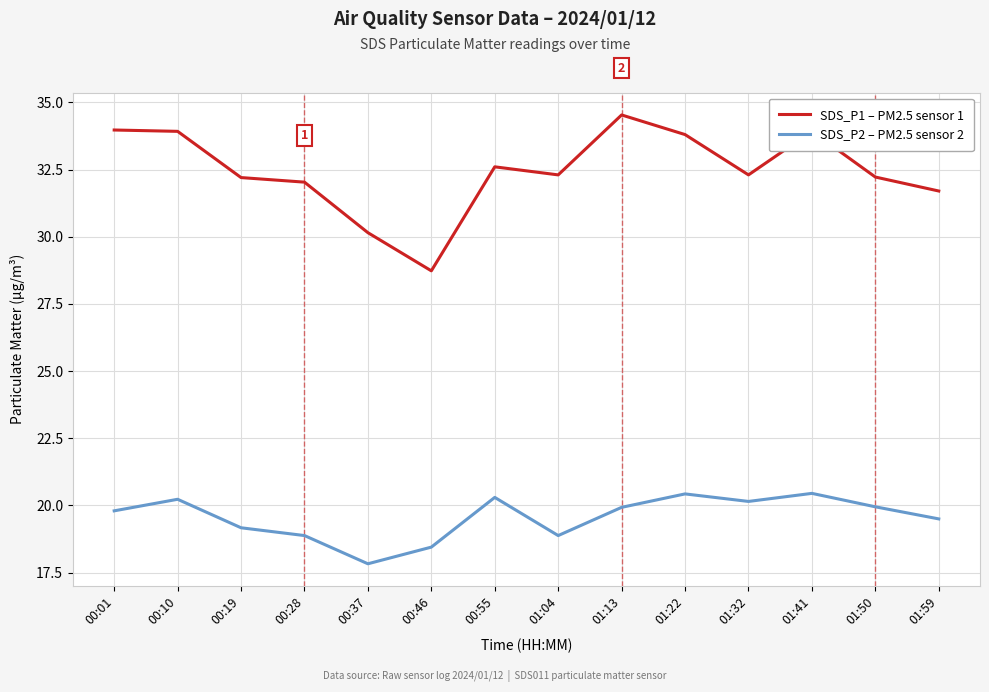

Which category has the lowest value in the SDS_P2 – PM2.5 sensor 2 series?

00:37